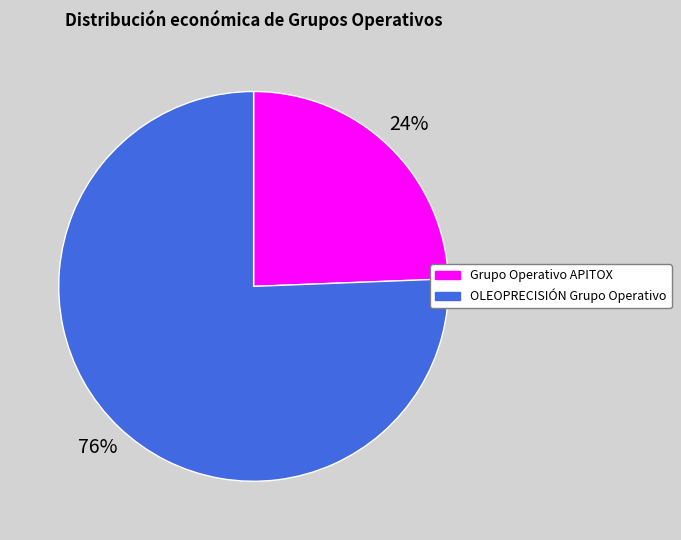

To the nearest percent, what is the combined percentage of OLEOPRECISIÓN Grupo Operativo and Grupo Operativo APITOX?

100%